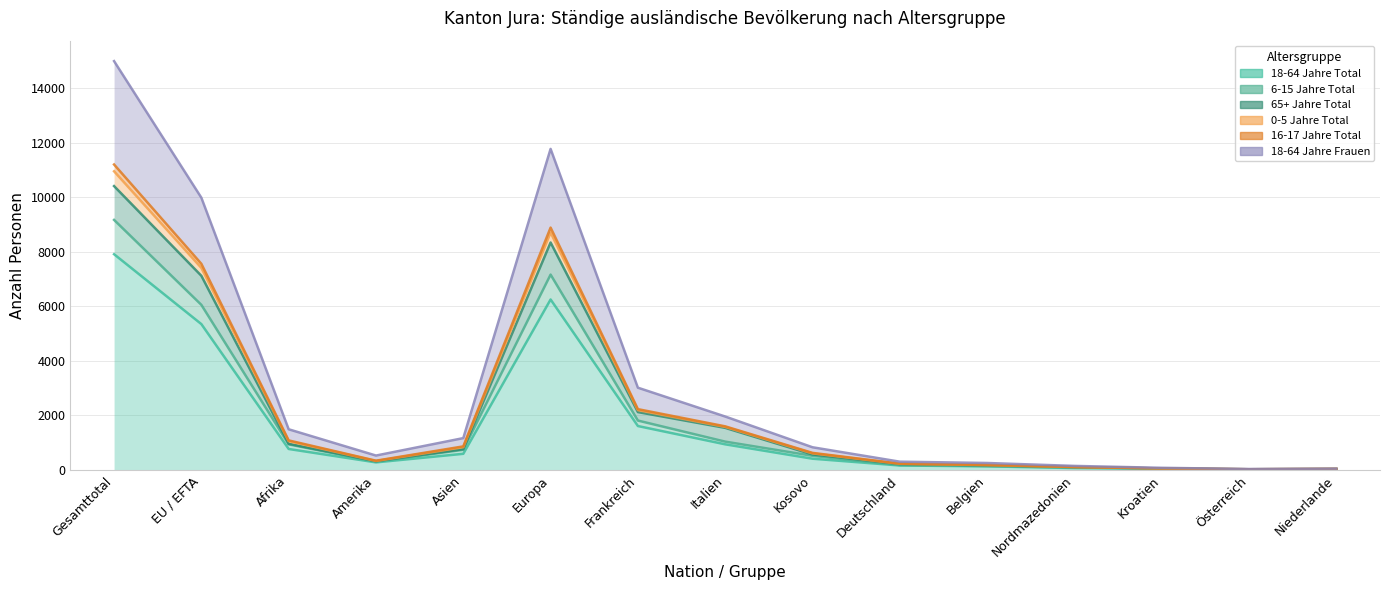

At which category is the sum across all series the highest?

Gesamttotal